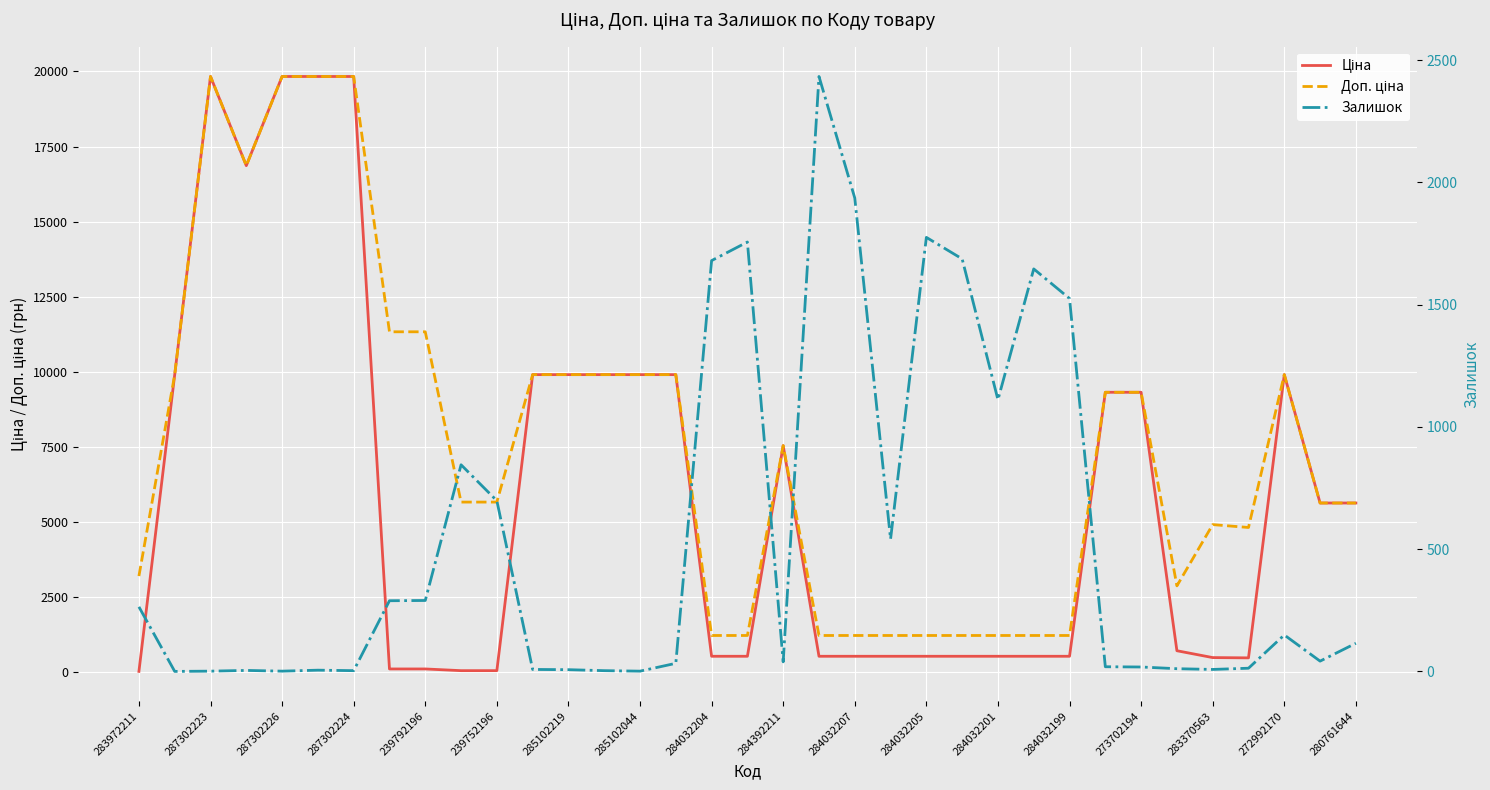

What is the difference between the Доп. ціна values at 284392211 and 26?

4439.8